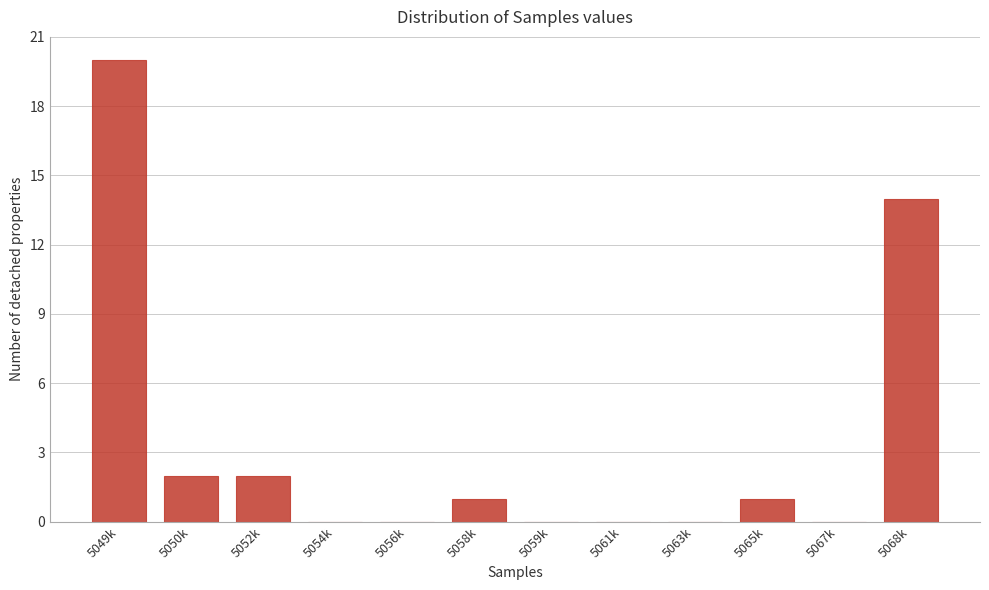

Reading right to left, what are all the values shown in this chart?

5068k=14	5067k=0	5065k=1	5063k=0	5061k=0	5059k=0	5058k=1	5056k=0	5054k=0	5052k=2	5050k=2	5049k=20